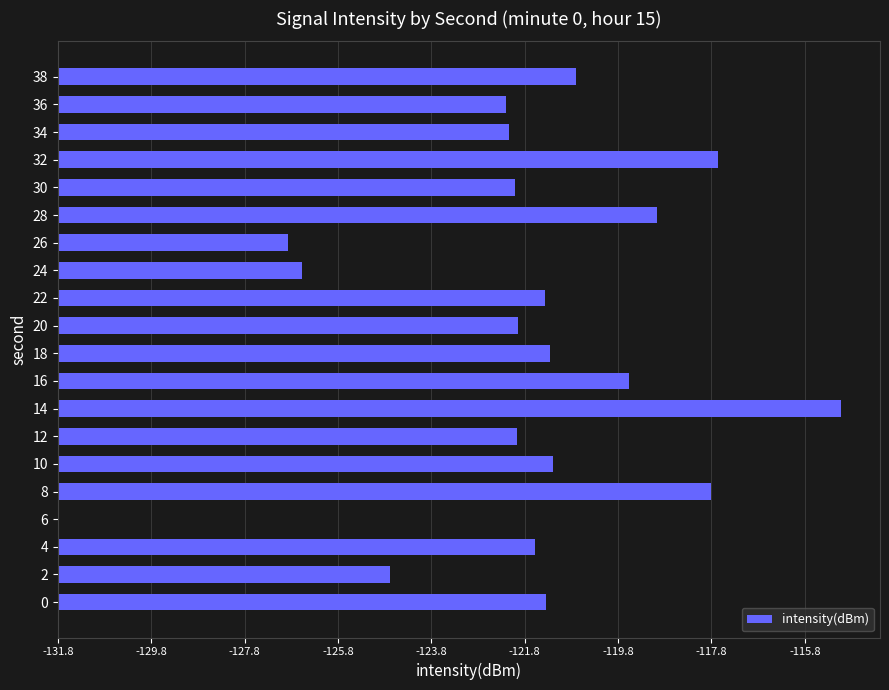

Are the bars horizontal?

Yes